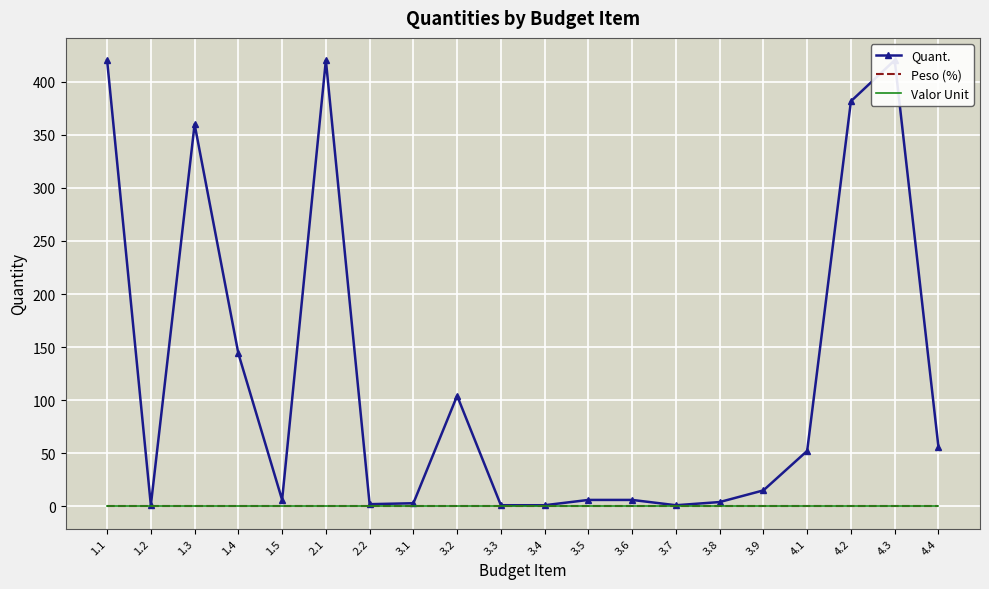

Which has a higher value, 3.3 or 3.4?

3.3